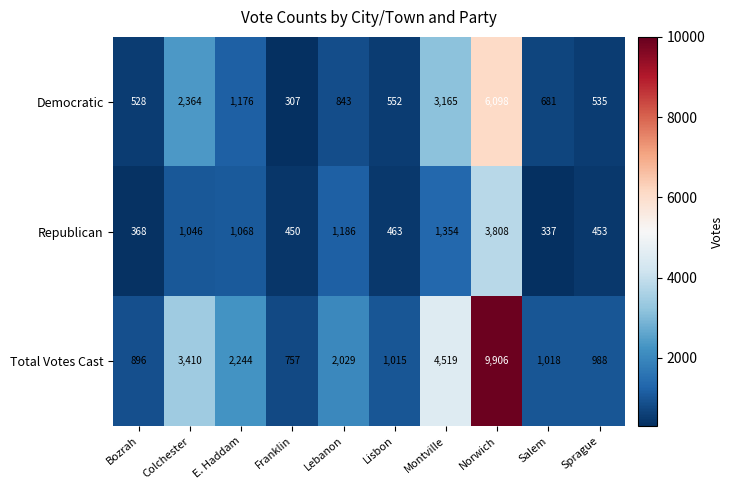

Count the number of categories in the chart.

10